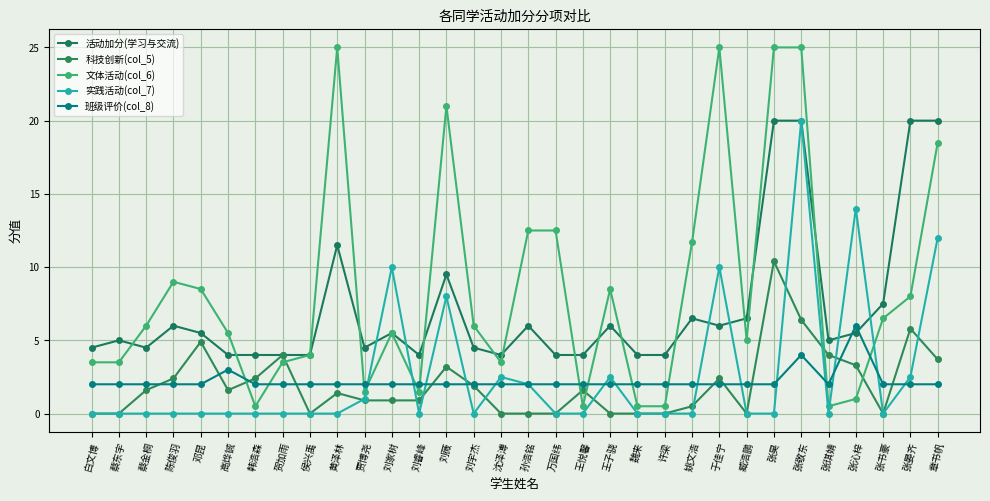

Reading left to right, list all the values displayed in this chart.

活动加分(学习与交流): 白文博=4.5	蔡东宇=5.0	蔡金桐=4.5	陈俊羽=6.0	邓昆=5.5	高烨铖=4.0	韩浩森=4.0	贺加雨=4.0	侯兴禹=4.0	黄泽林=11.5	贾博尧=4.5	刘家树=5.5	刘睿峰=4.0	刘薇=9.5	刘宇杰=4.5	沈泽溥=4.0	孙浩铭=6.0	万国纬=4.0	王悦馨=4.0	王子骁=6.0	魏来=4.0	许梁=4.0	姚文浩=6.5	于佳宁=6.0	臧浩鹏=6.5	张昊=20.0	张敬东=20.0	张琪婧=5.0	张沁梓=5.5	张书豪=7.5	张晏齐=20.0	章书帆=20.0
科技创新(col_5): 白文博=0.0	蔡东宇=0.0	蔡金桐=1.6	陈俊羽=2.4	邓昆=4.9	高烨铖=1.6	韩浩森=2.4	贺加雨=4.0	侯兴禹=0.0	黄泽林=1.4	贾博尧=0.9	刘家树=0.9	刘睿峰=0.9	刘薇=3.2	刘宇杰=1.9	沈泽溥=0.0	孙浩铭=0.0	万国纬=0.0	王悦馨=1.6	王子骁=0.0	魏来=0.0	许梁=0.0	姚文浩=0.5	于佳宁=2.4	臧浩鹏=0.0	张昊=10.4	张敬东=6.4	张琪婧=4.0	张沁梓=3.3	张书豪=0.0	张晏齐=5.8	章书帆=3.7
文体活动(col_6): 白文博=3.5	蔡东宇=3.5	蔡金桐=6.0	陈俊羽=9.0	邓昆=8.5	高烨铖=5.5	韩浩森=0.5	贺加雨=3.5	侯兴禹=4.0	黄泽林=25.0	贾博尧=1.5	刘家树=5.5	刘睿峰=1.5	刘薇=21.0	刘宇杰=6.0	沈泽溥=3.5	孙浩铭=12.5	万国纬=12.5	王悦馨=0.5	王子骁=8.5	魏来=0.5	许梁=0.5	姚文浩=11.7	于佳宁=25.0	臧浩鹏=5.0	张昊=25.0	张敬东=25.0	张琪婧=0.5	张沁梓=1.0	张书豪=6.5	张晏齐=8.0	章书帆=18.5
实践活动(col_7): 白文博=0.0	蔡东宇=0.0	蔡金桐=0.0	陈俊羽=0.0	邓昆=0.0	高烨铖=0.0	韩浩森=0.0	贺加雨=0.0	侯兴禹=0.0	黄泽林=0.0	贾博尧=1.0	刘家树=10.0	刘睿峰=0.0	刘薇=8.0	刘宇杰=0.0	沈泽溥=2.5	孙浩铭=2.0	万国纬=0.0	王悦馨=0.0	王子骁=2.5	魏来=0.0	许梁=0.0	姚文浩=0.0	于佳宁=10.0	臧浩鹏=0.0	张昊=0.0	张敬东=20.0	张琪婧=0.0	张沁梓=14.0	张书豪=0.0	张晏齐=2.5	章书帆=12.0
班级评价(col_8): 白文博=2.0	蔡东宇=2.0	蔡金桐=2.0	陈俊羽=2.0	邓昆=2.0	高烨铖=3.0	韩浩森=2.0	贺加雨=2.0	侯兴禹=2.0	黄泽林=2.0	贾博尧=2.0	刘家树=2.0	刘睿峰=2.0	刘薇=2.0	刘宇杰=2.0	沈泽溥=2.0	孙浩铭=2.0	万国纬=2.0	王悦馨=2.0	王子骁=2.0	魏来=2.0	许梁=2.0	姚文浩=2.0	于佳宁=2.0	臧浩鹏=2.0	张昊=2.0	张敬东=4.0	张琪婧=2.0	张沁梓=6.0	张书豪=2.0	张晏齐=2.0	章书帆=2.0